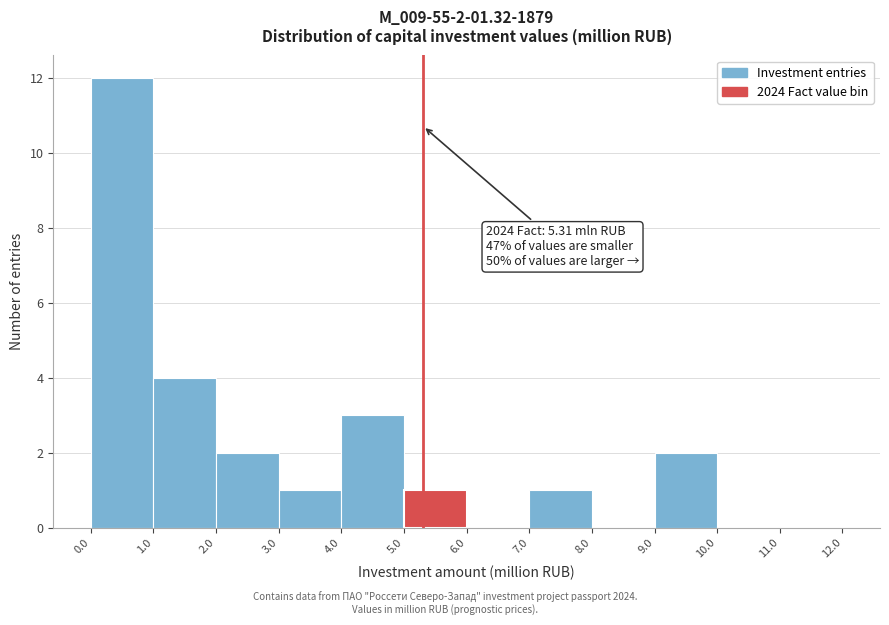

Which range on the x-axis has the tallest bar?

0.0 to 1.0